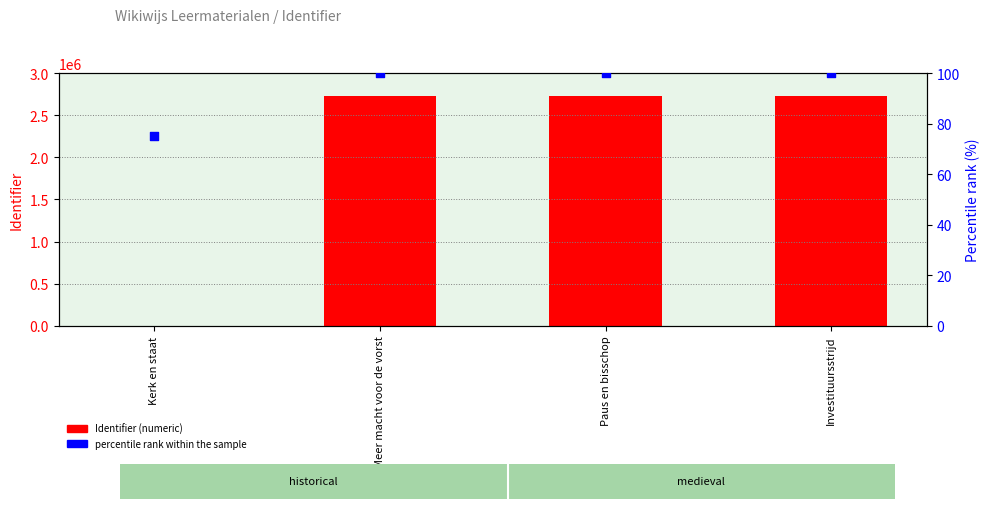

Which series has the largest Y range (max minus min)?

Identifier (numeric)